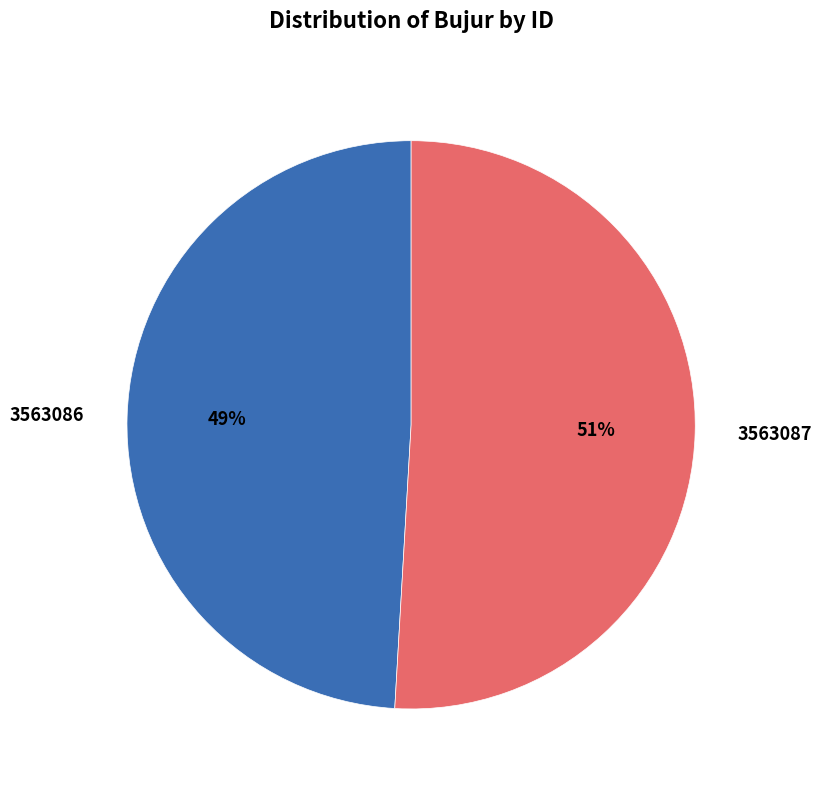

Between 3563086 and 3563087, which is larger?

3563087